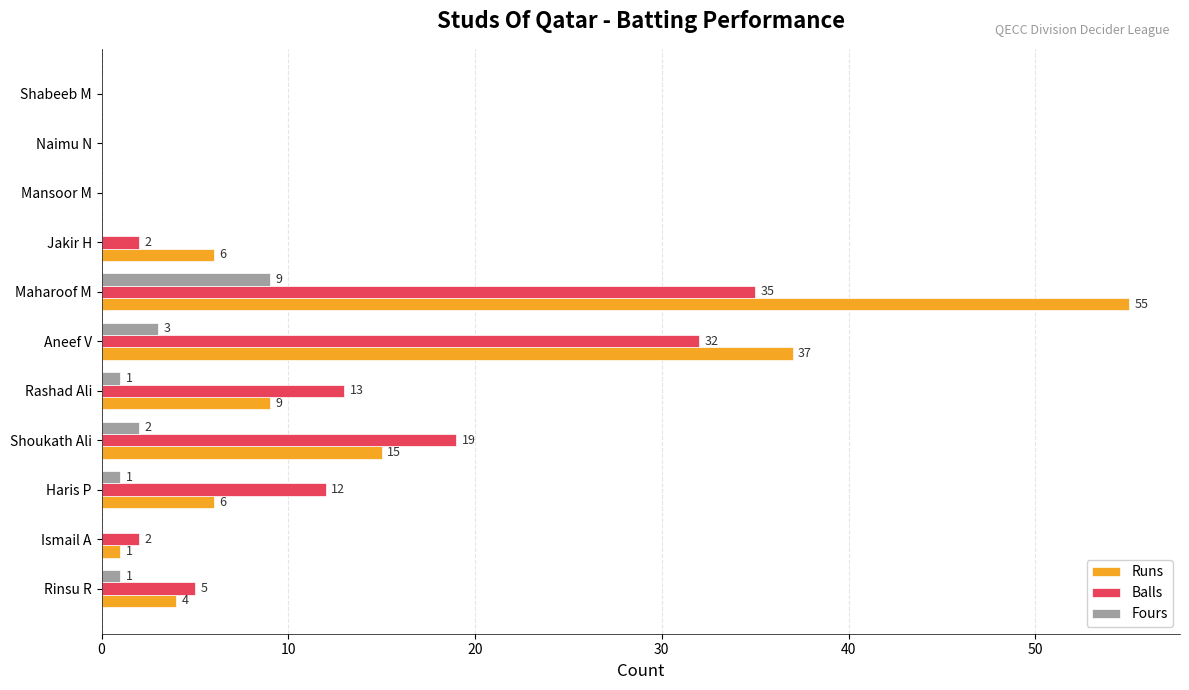

At which label is Fours closest to 4?

Aneef V